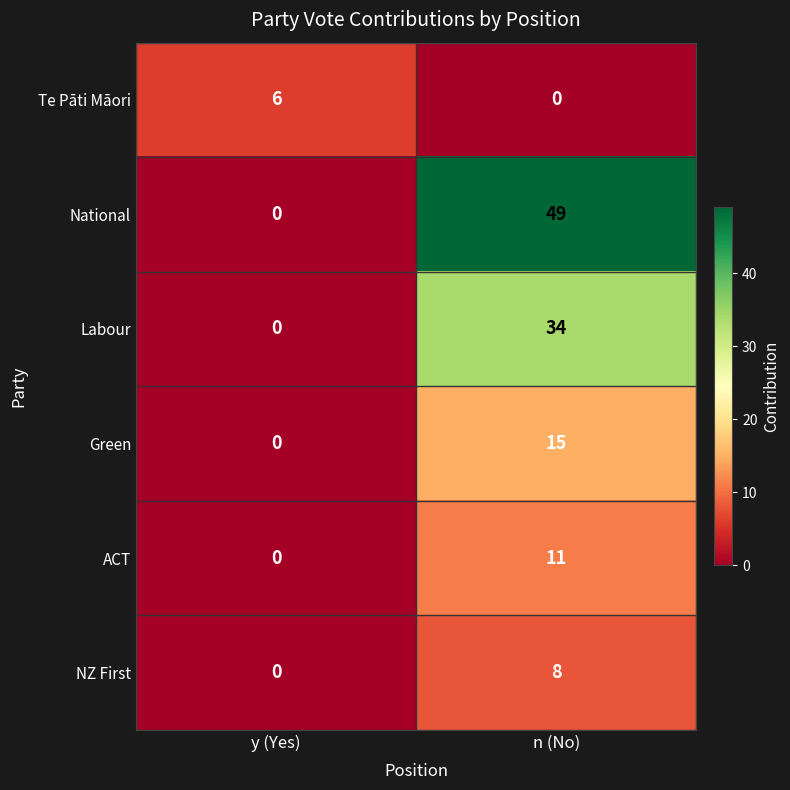

What is the total value across all series at n (No)?

117